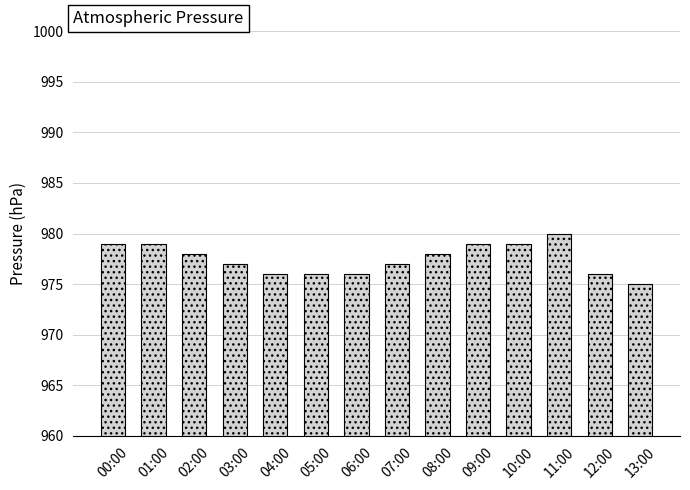

What is the change in value from 05:00 to 11:00?

+4